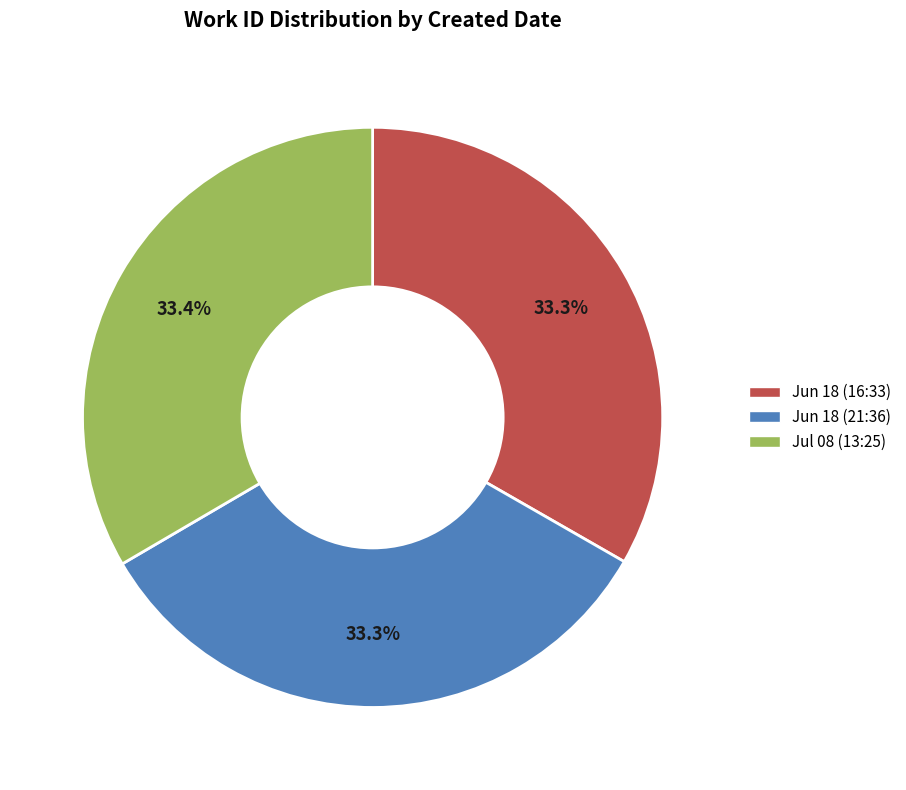

Combined, do Jun 18 (21:36) and Jul 08 (13:25) account for over 50%?

Yes